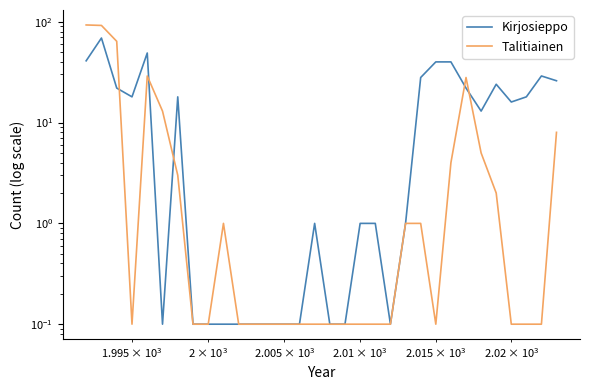

How many distinct data groups are displayed?

2